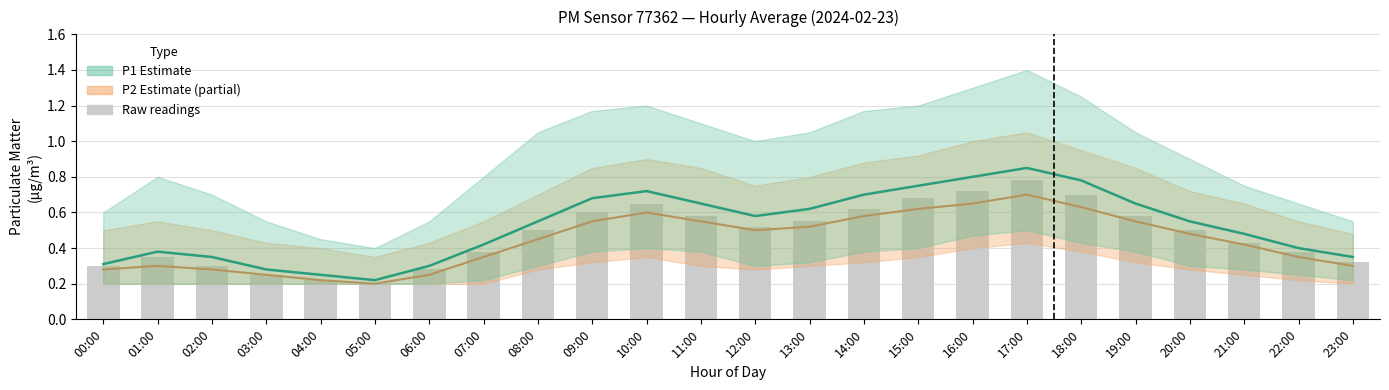

The value of Raw P1 readings at 20:00 is 0.5. True or false?

True